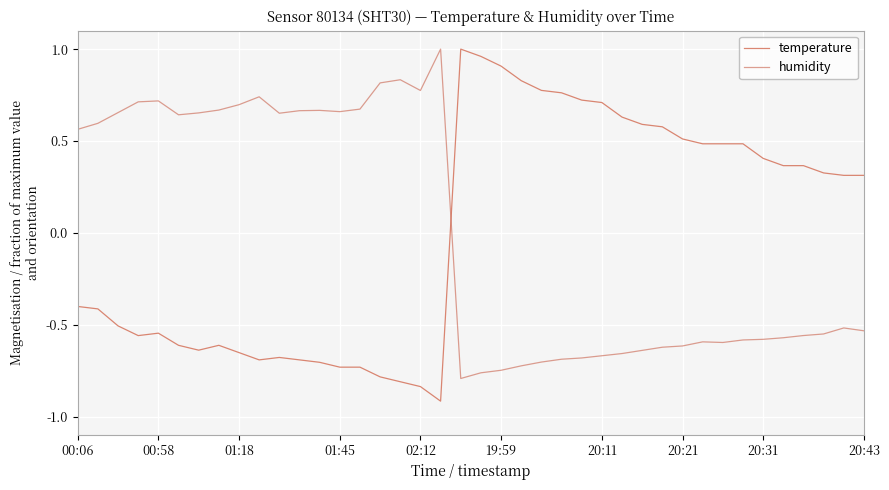

What is the minimum value for humidity?

-0.8